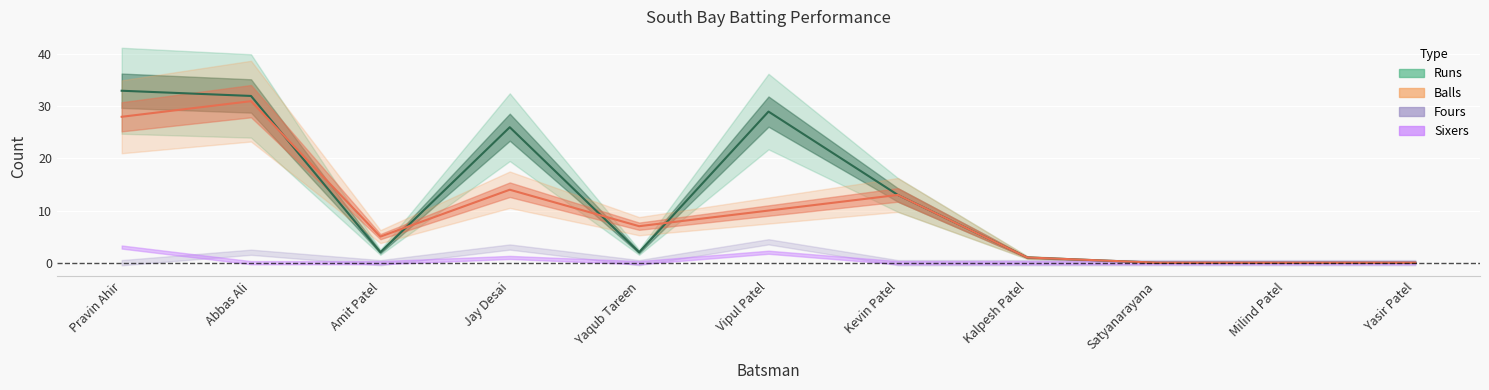

Is the value of Runs at Vipul Patel greater than the value of Balls at Amit Patel?

Yes